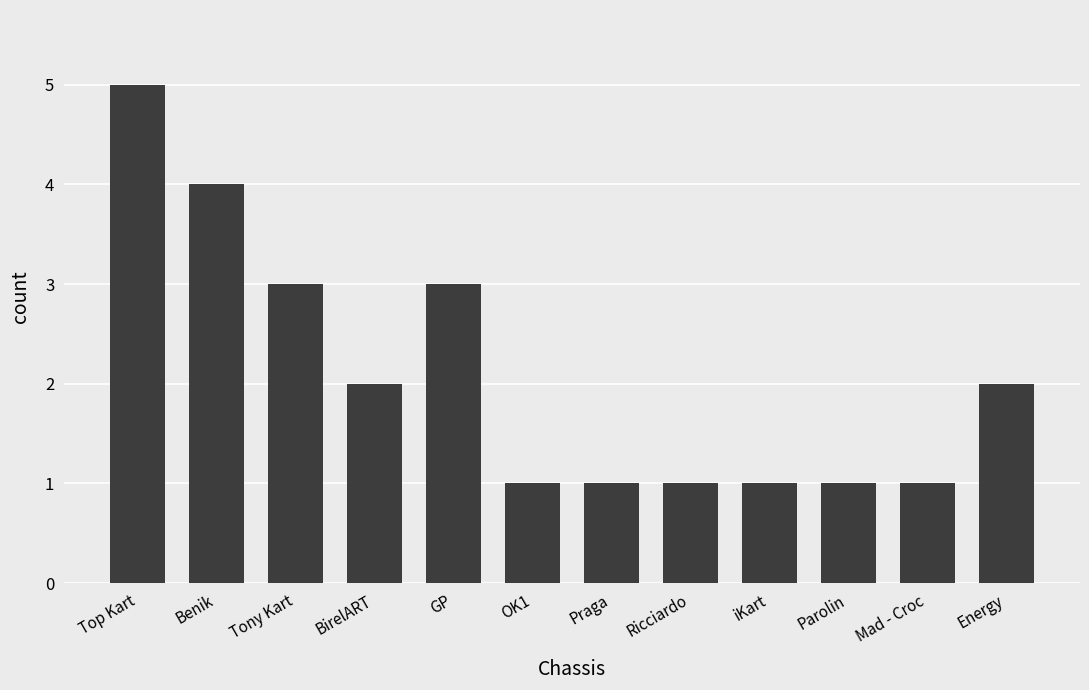

The value at Praga is 1. True or false?

True